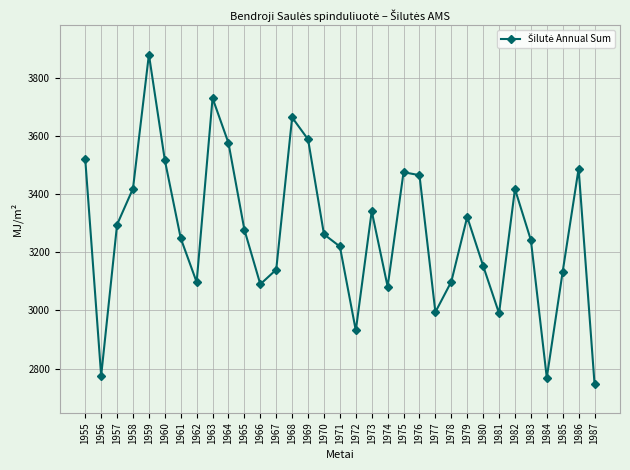

What is the sum of the values at 1961 and 1970?

6509.5